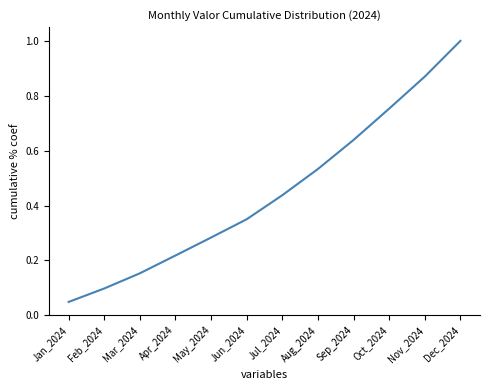

What position from the left is Jun_2024?

6